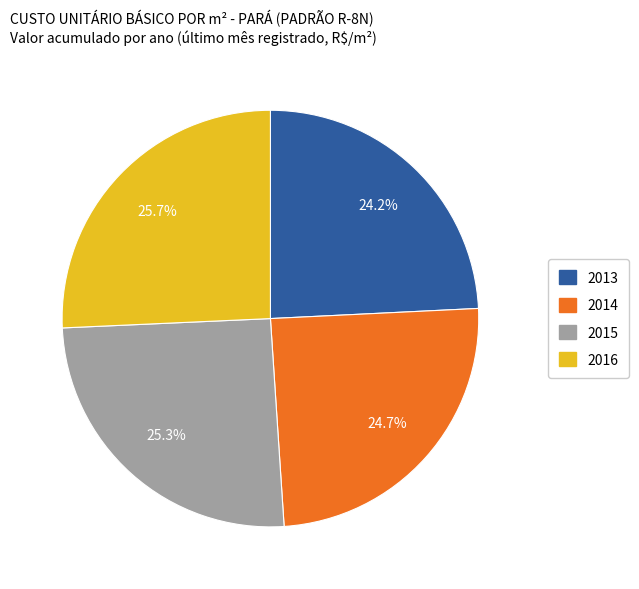

How many segments does this pie chart have?

4